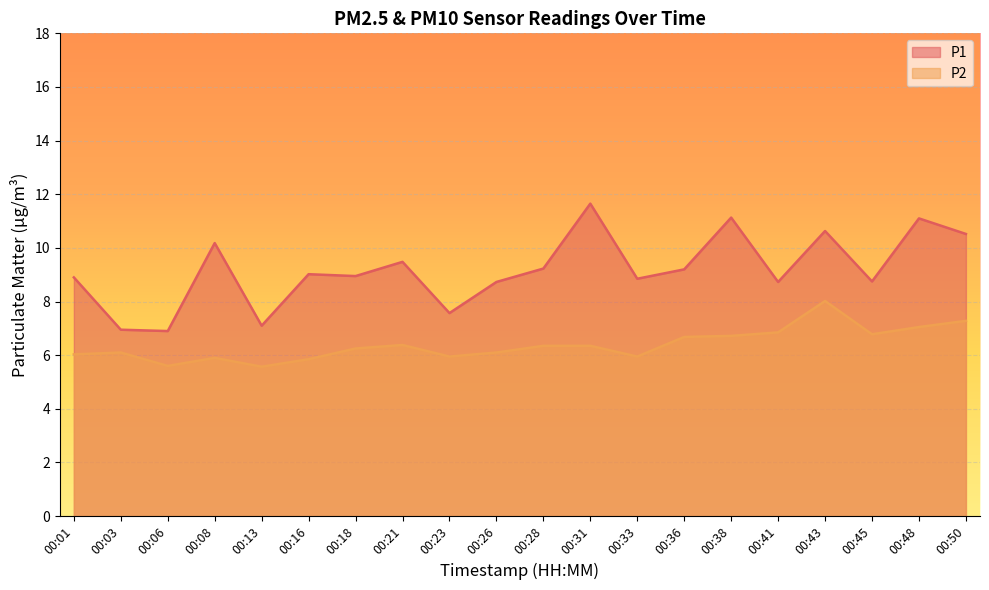

At which category does the chart reach its minimum across all series?

00:13